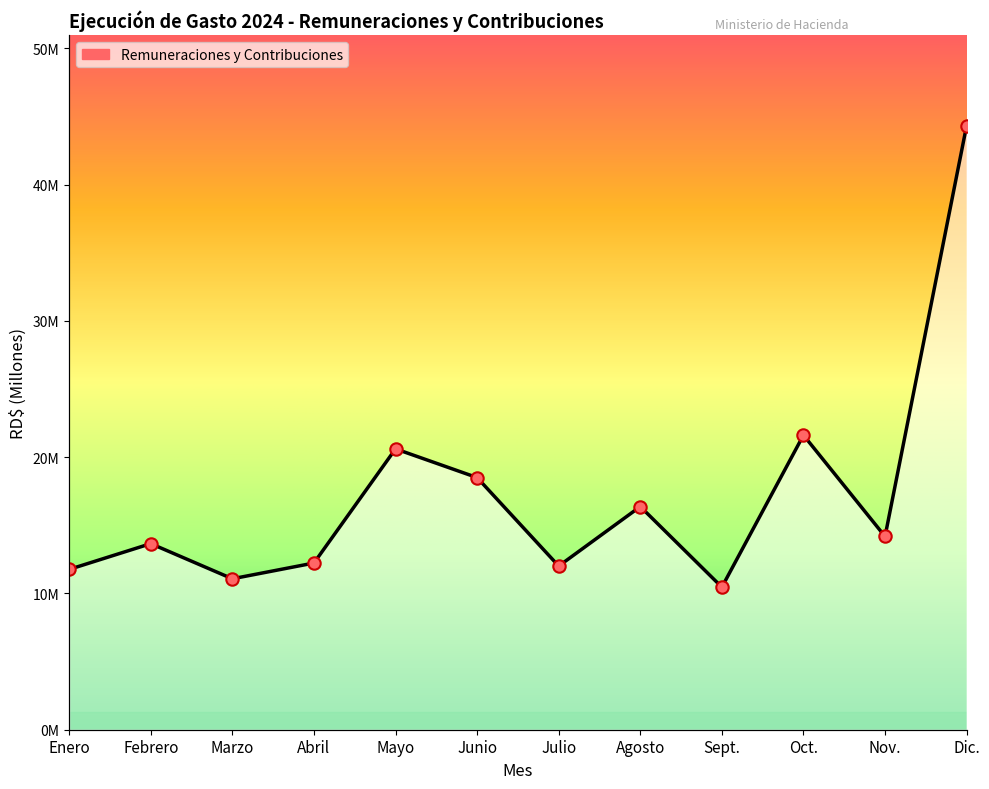

Approximately how many times larger is the value at Oct. compared to Julio?

1.8